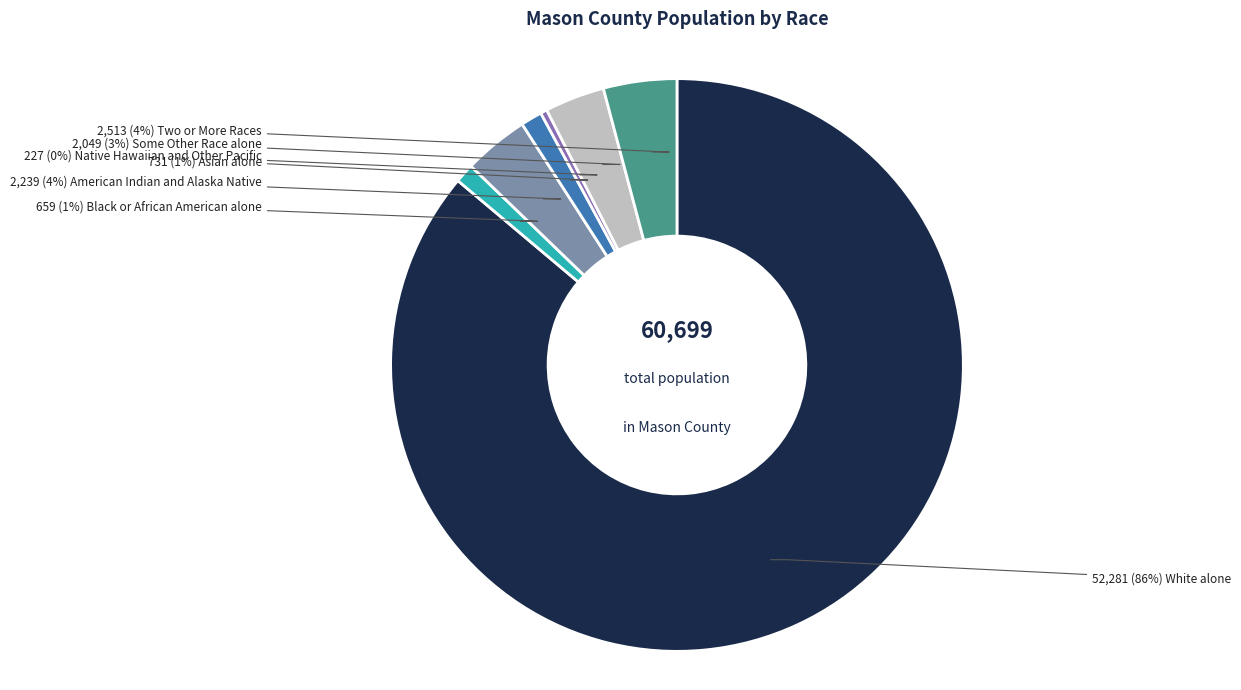

Count the number of slices in the pie.

7